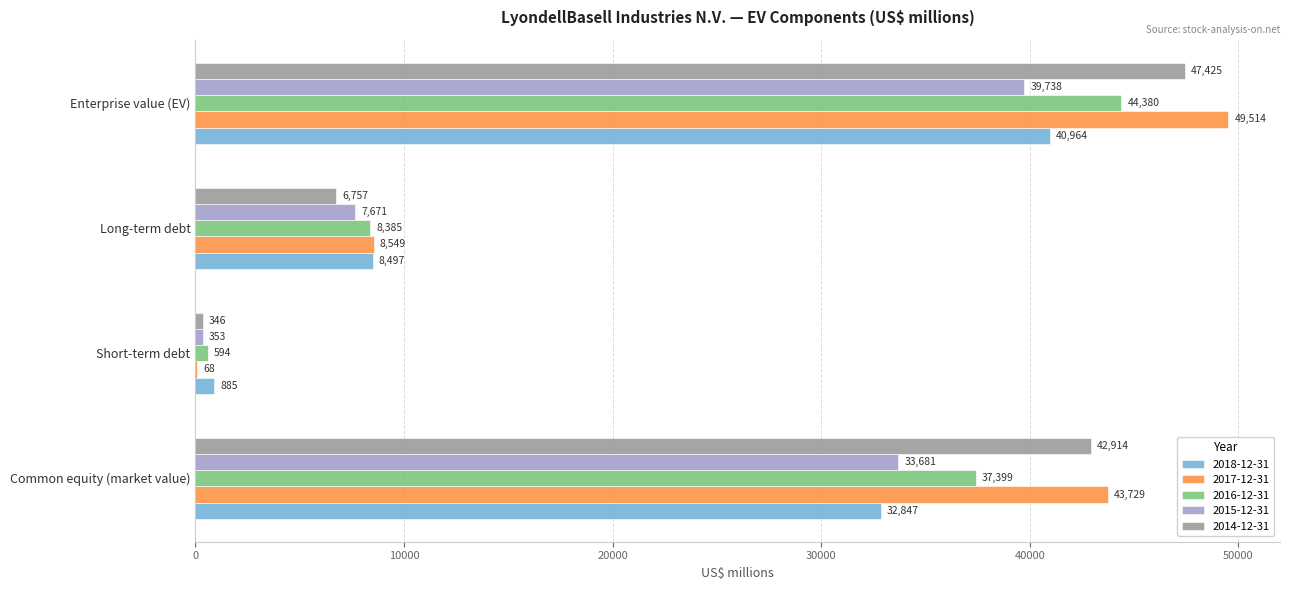

What is the sum of all 2018-12-31 values?

83193